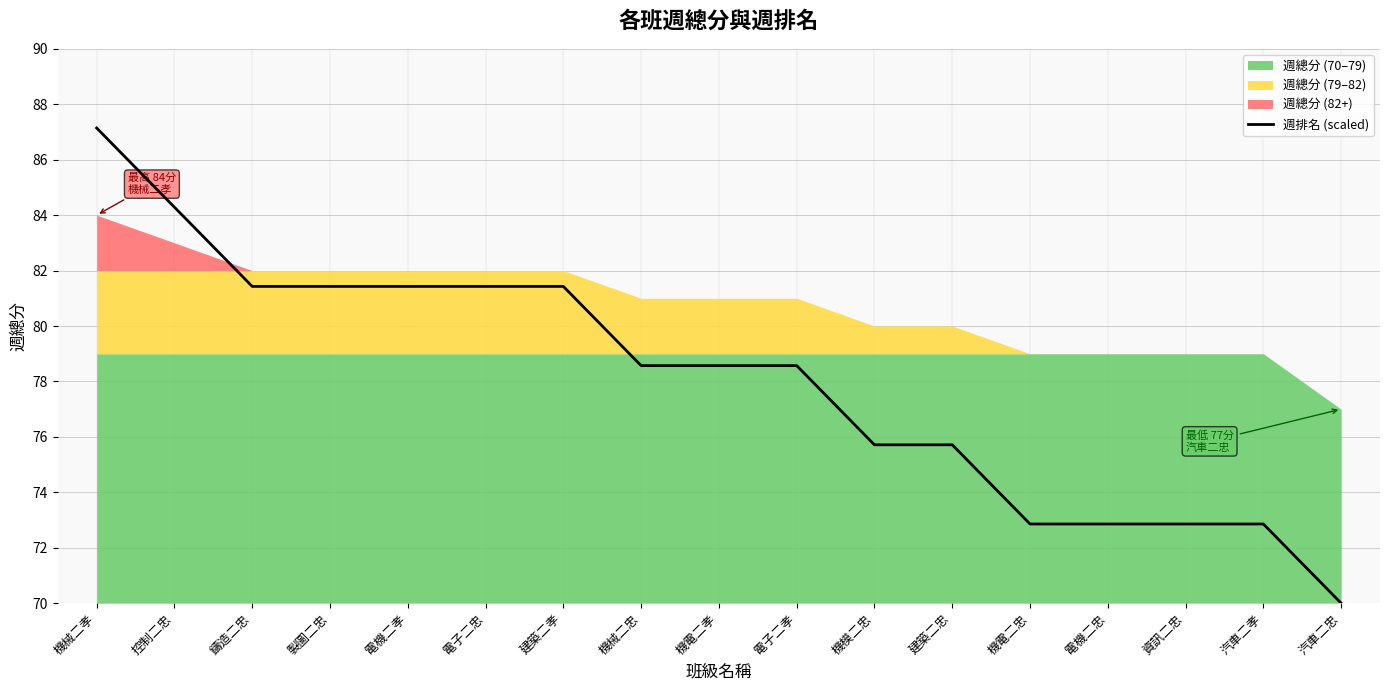

The 週排名 (scaled) series shows 30.8 at 資訊二忠. True or false?

False